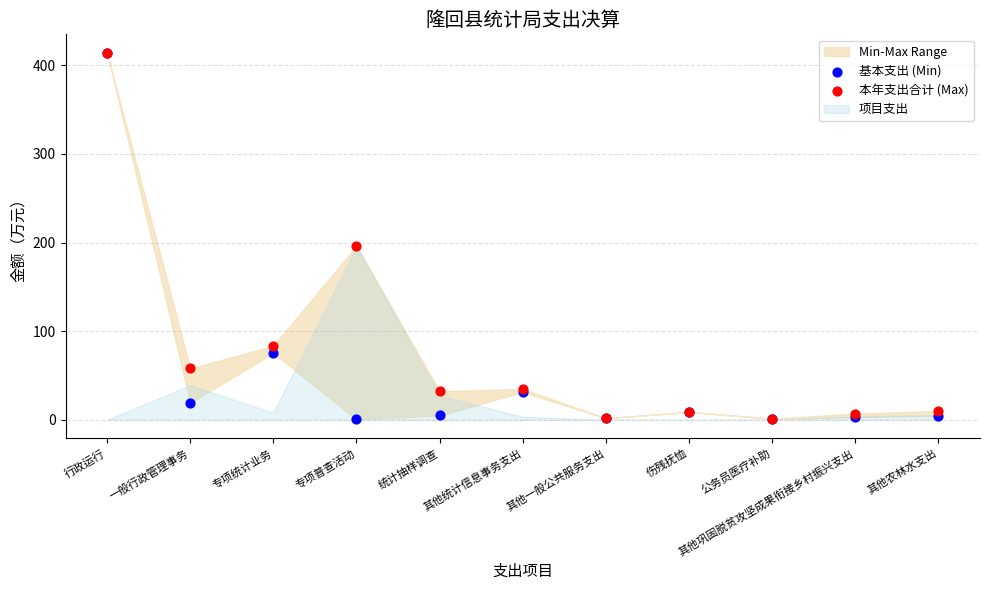

In the 本年支出合计 (Max) series, what Y value is closest to 207?

196.3